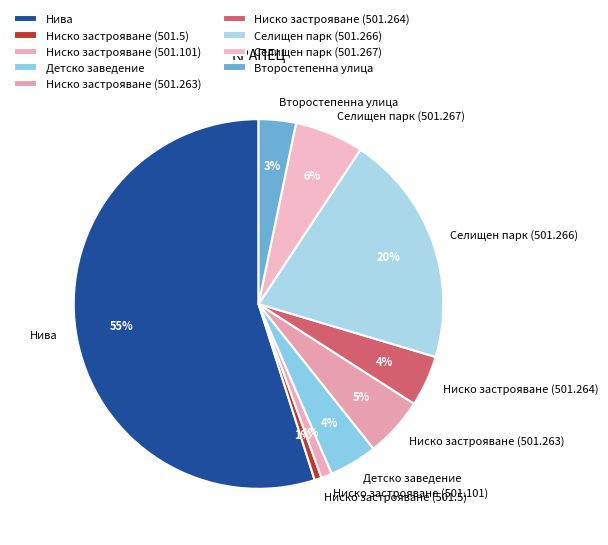

What is the majority slice?

Нива